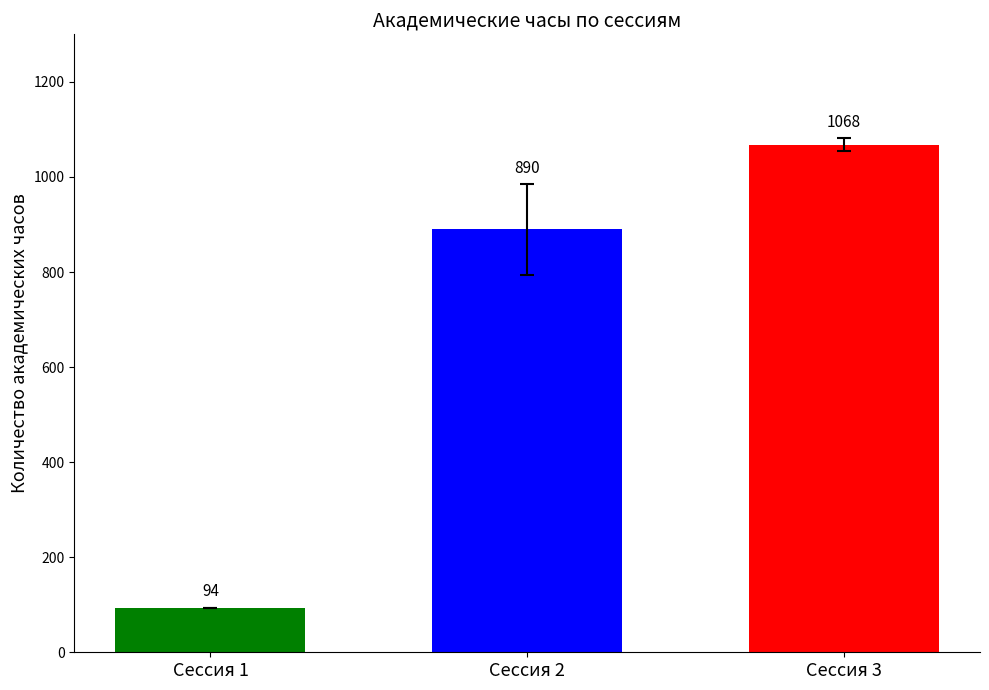

What is the smallest value displayed?

94